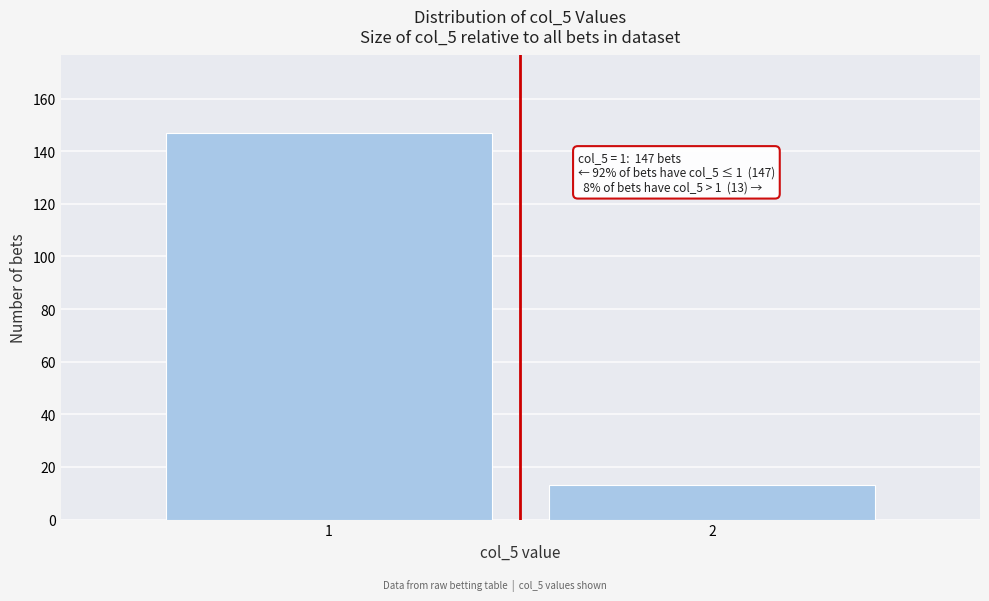

Reading left to right, extract all data points from this chart.

147	13